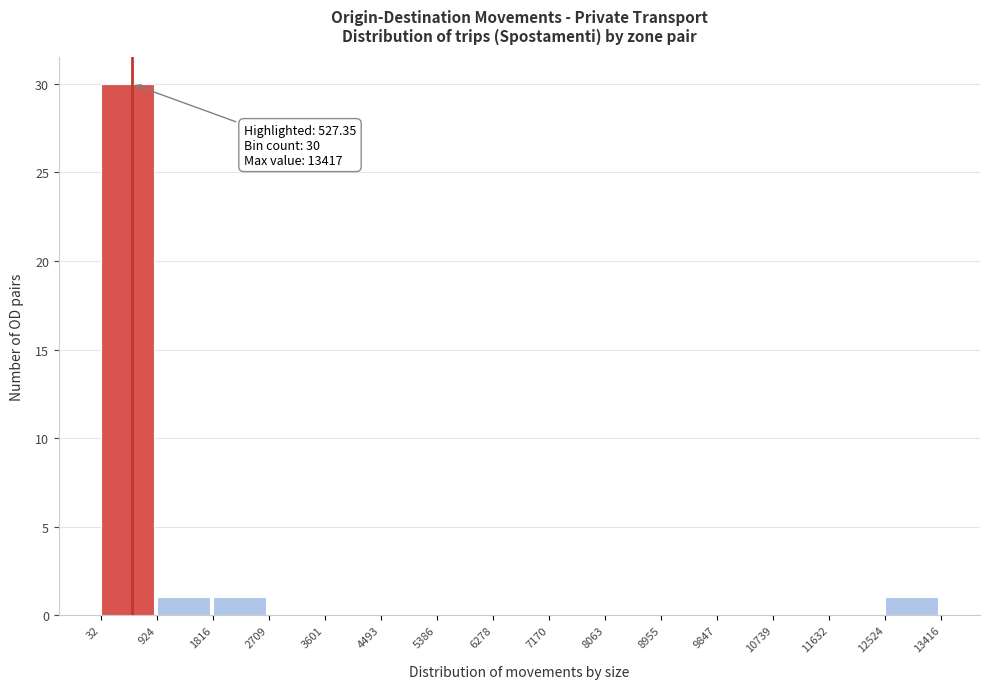

Over which range of the x-axis is the bar tallest?

32 to 924